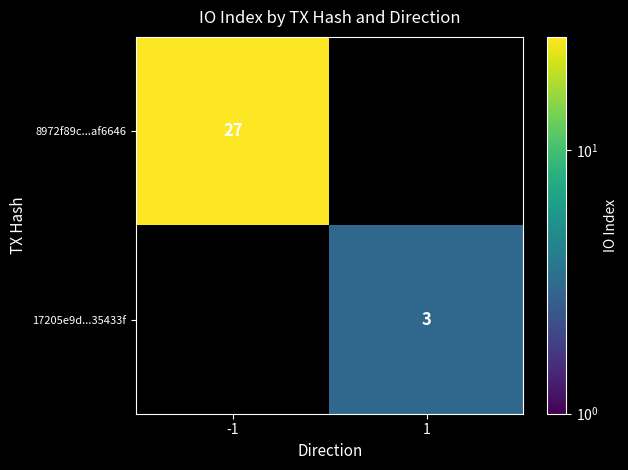

Is it true that 8972f89c...af6646 equals 27 at -1?

True